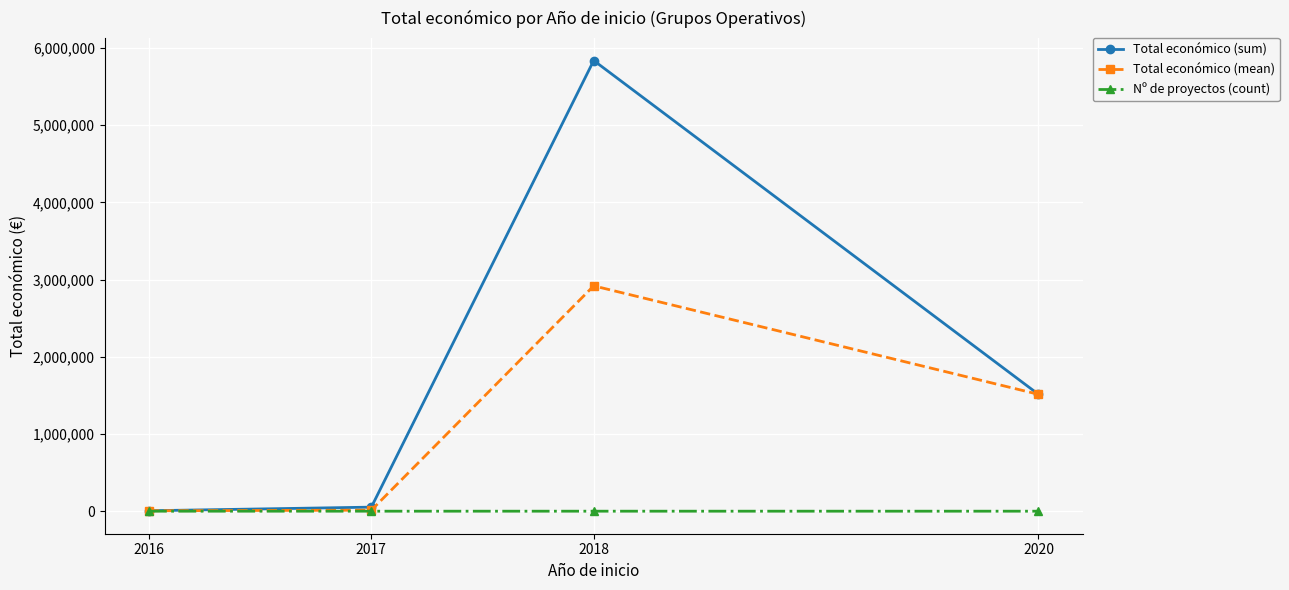

What is the difference between the Total económico (mean) values at 2018 and 2020?

1405105.5